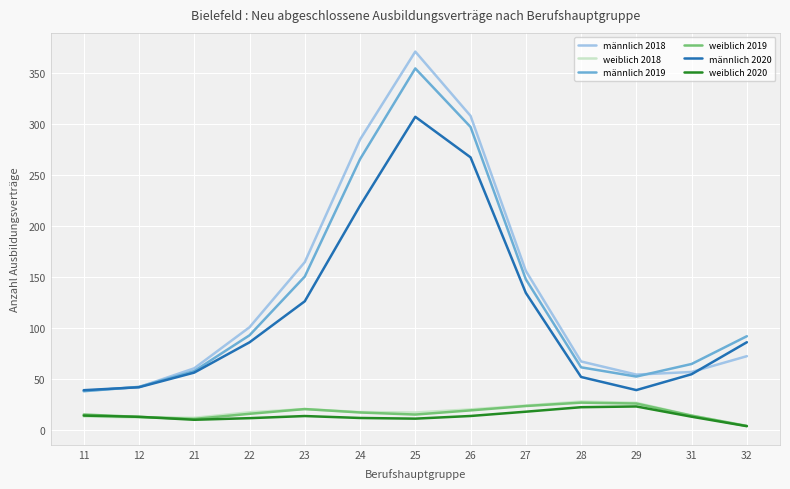

Which series has the widest spread of values?

männlich 2018